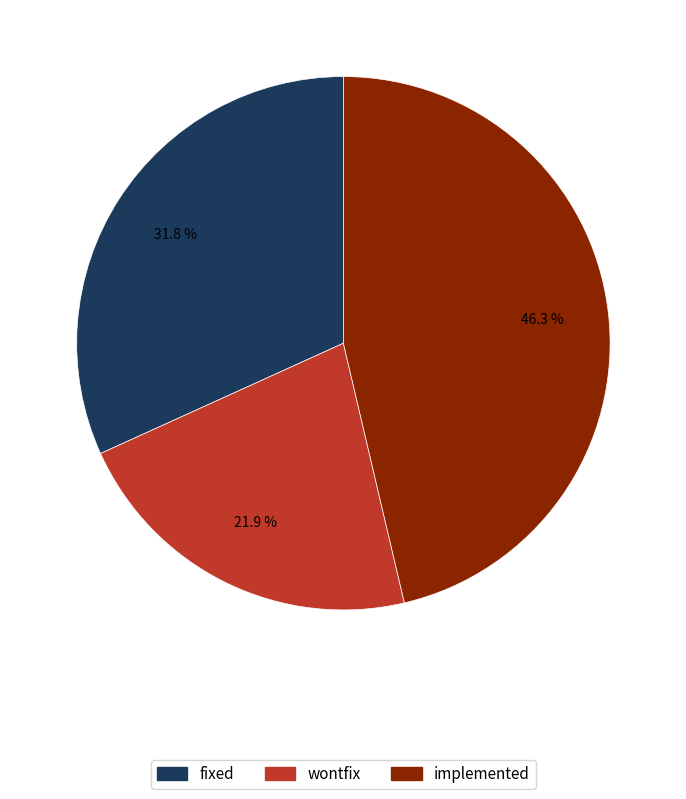

Does any single category account for the majority?

No